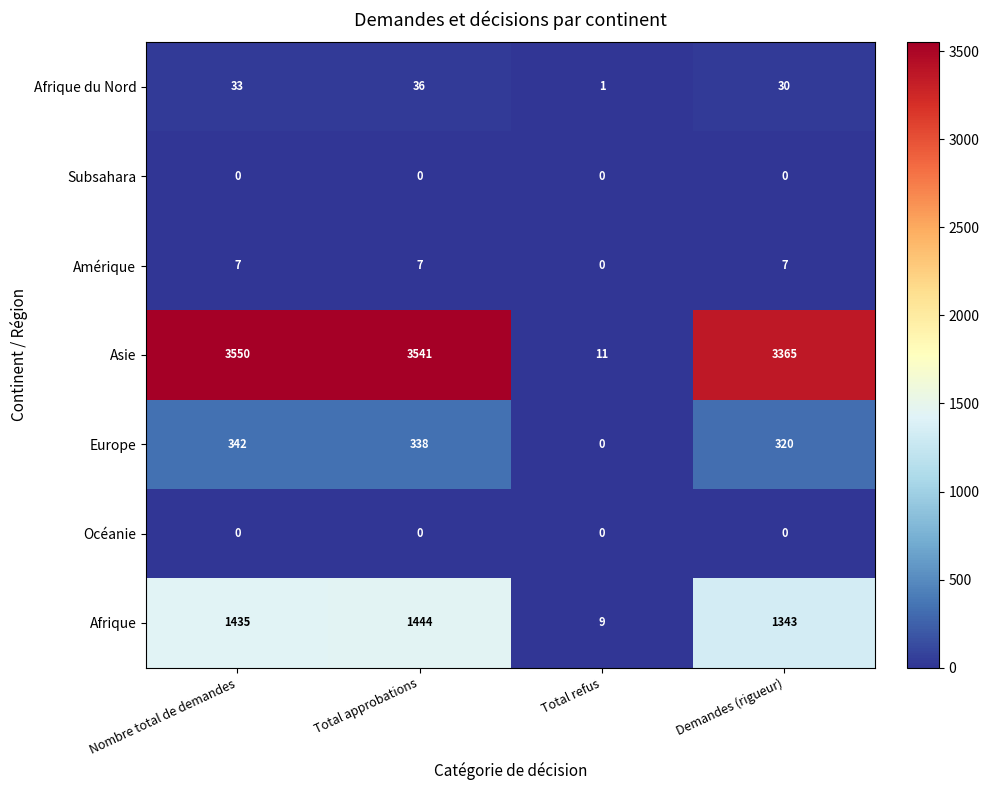

Reading left to right, what are all the values shown in this chart?

Afrique du Nord: 33	36	1	30
Subsahara: 0	0	0	0
Amérique: 7	7	0	7
Asie: 3550	3541	11	3365
Europe: 342	338	0	320
Océanie: 0	0	0	0
Afrique: 1435	1444	9	1343